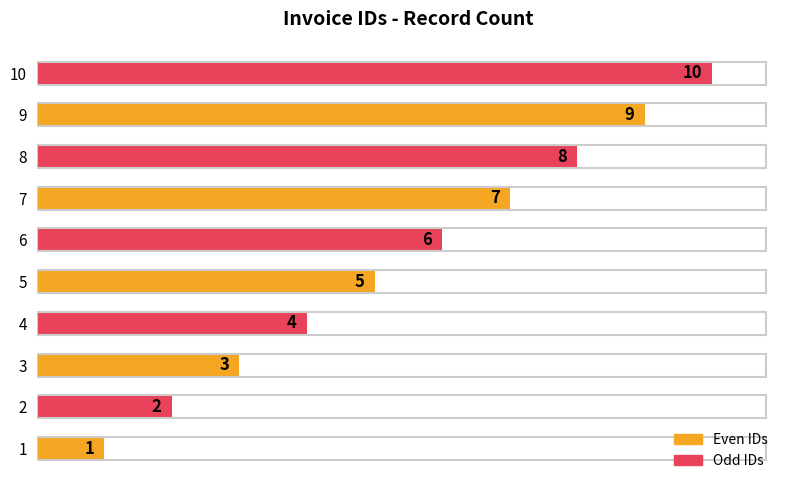

Does the chart contain any negative values?

No